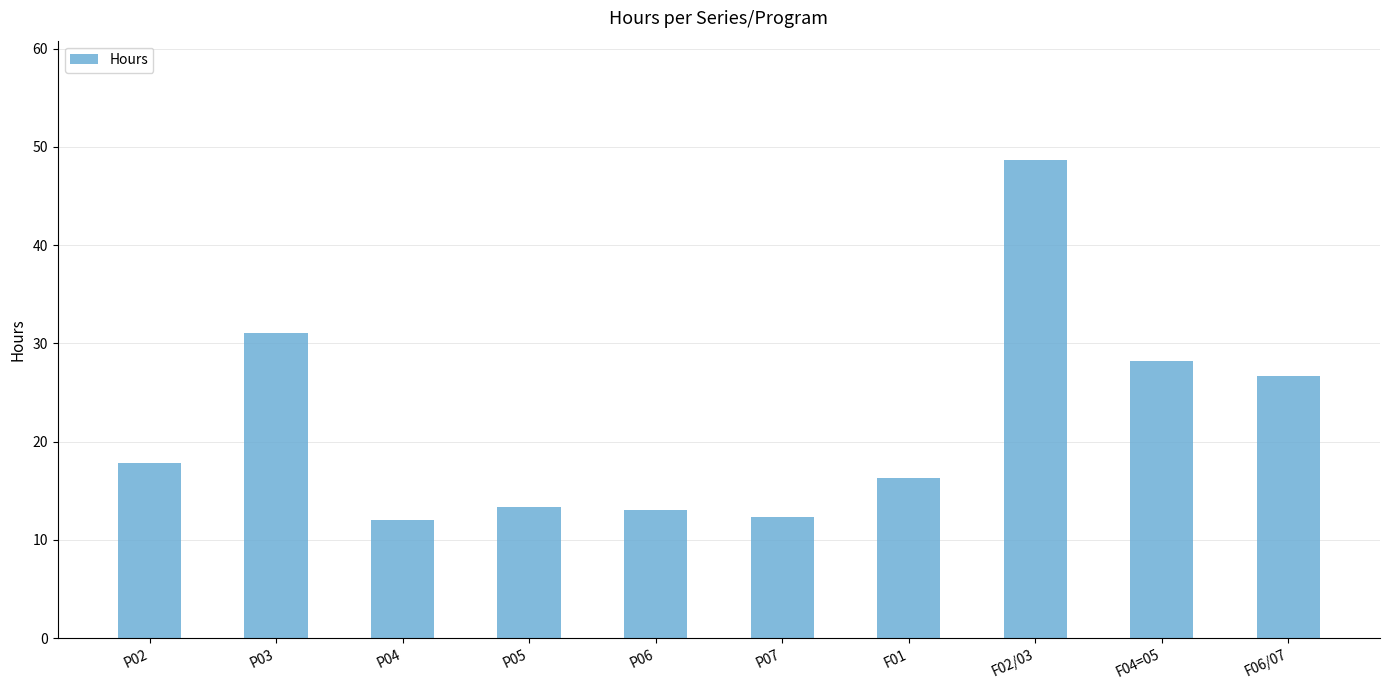

Reading left to right, list all the values displayed in this chart.

P02=17.8	P03=31.1	P04=12.0	P05=13.3	P06=13.1	P07=12.3	F01=16.3	F02/03=48.7	F04=05=28.2	F06/07=26.7